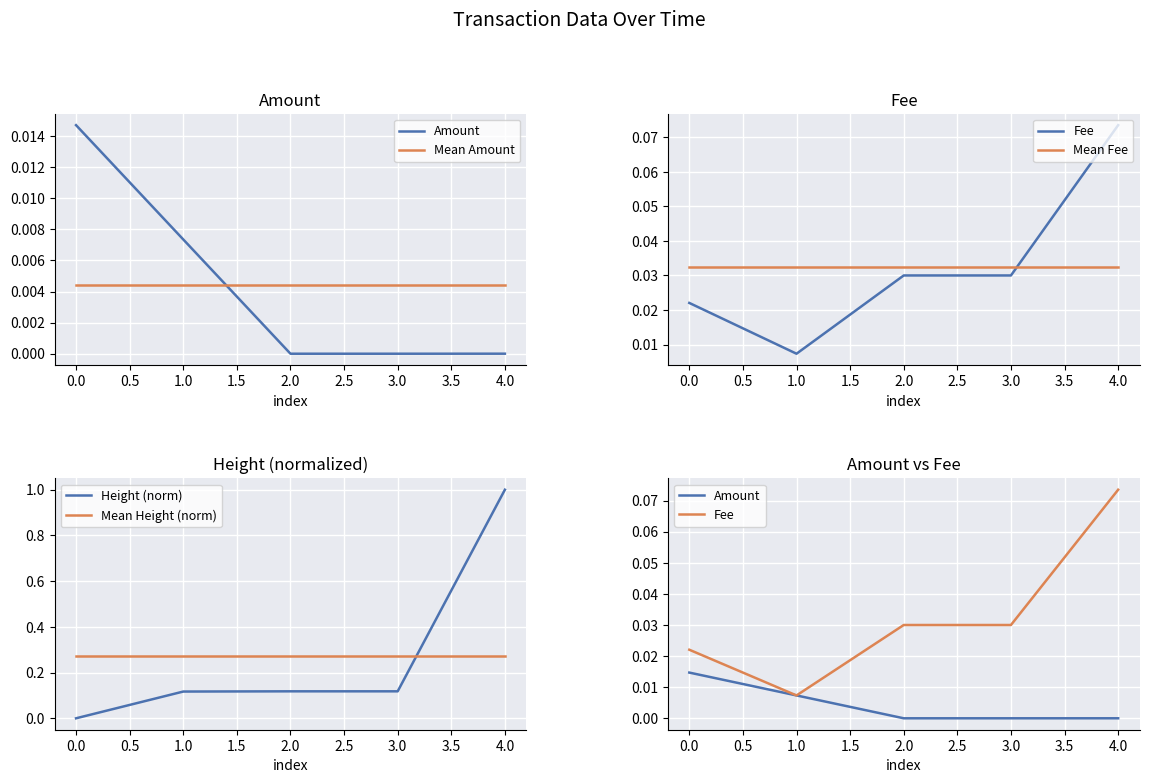

True or false: Height (norm) has a value of 1.0 at 4.0.

True